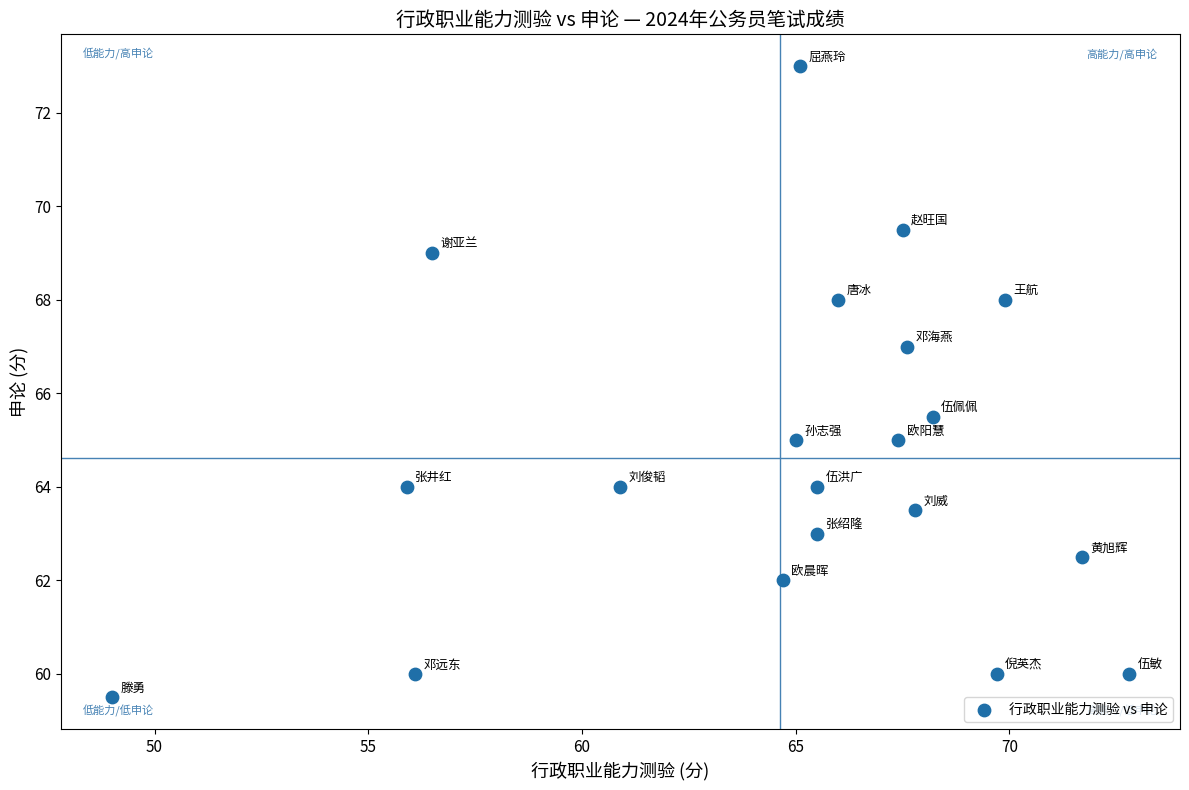

What Y value in the scatter plot is closest to 66?

65.5